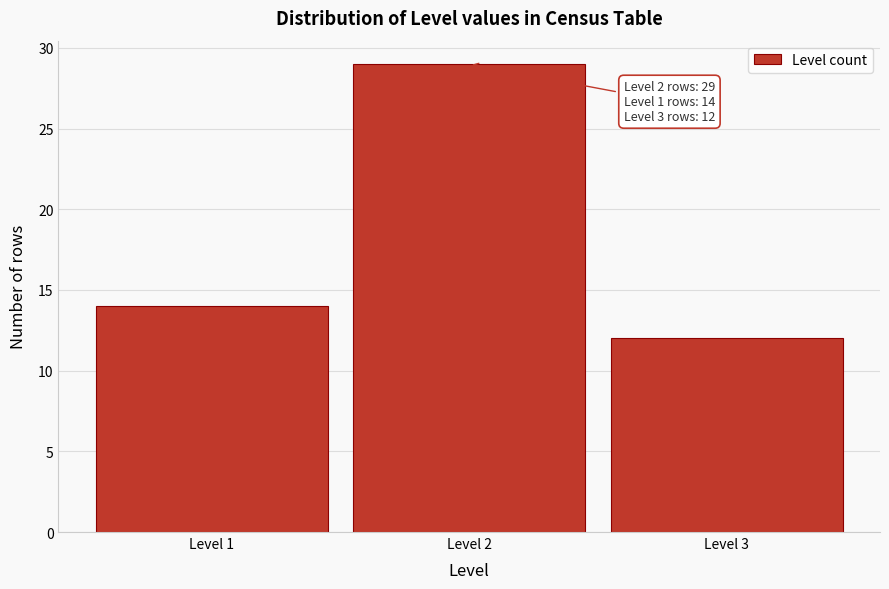

Reading left to right, what are all the values shown in this chart?

14	29	12